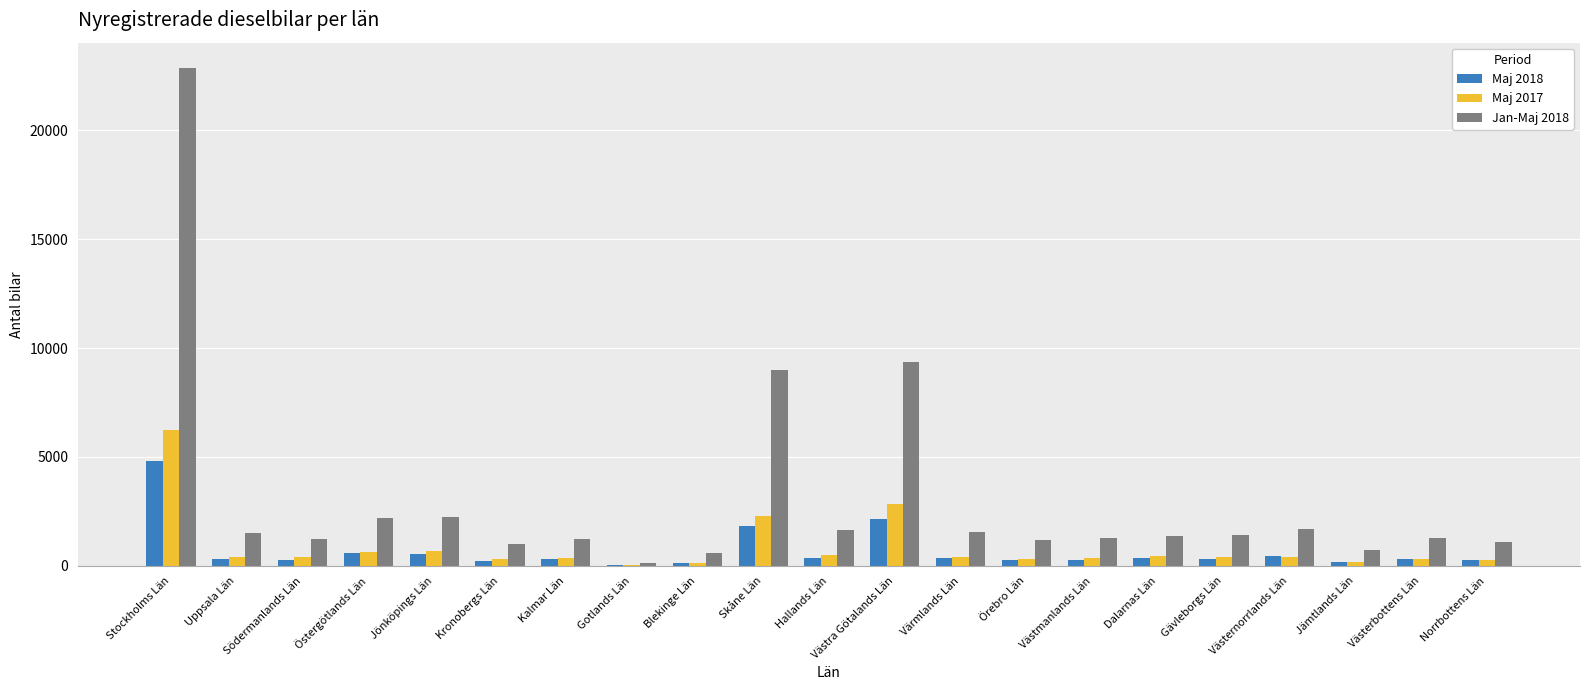

Which category has the highest value in the Jan-Maj 2018 series?

Stockholms Län